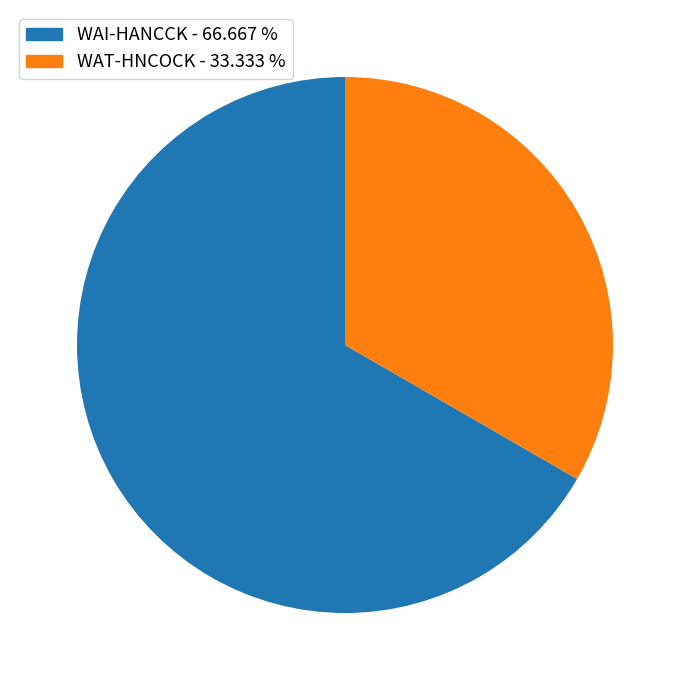

Do WAT-HNCOCK - 33.333 % and WAI-HANCCK - 66.667 % together represent more than half of the pie?

Yes